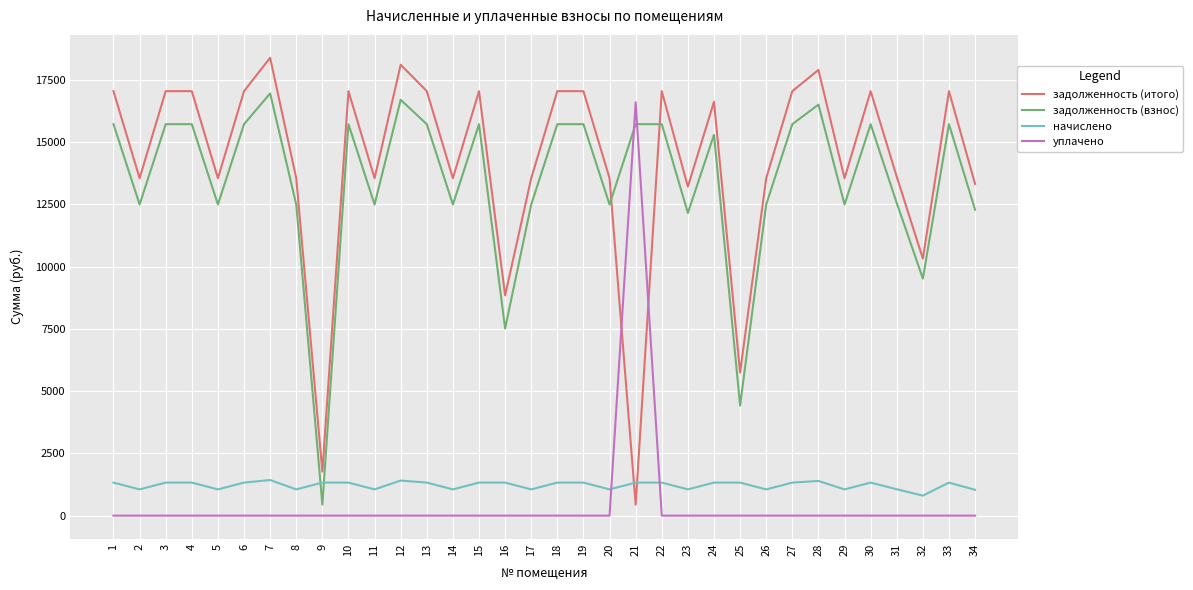

The value of уплачено at 27 is -7150.1. True or false?

False